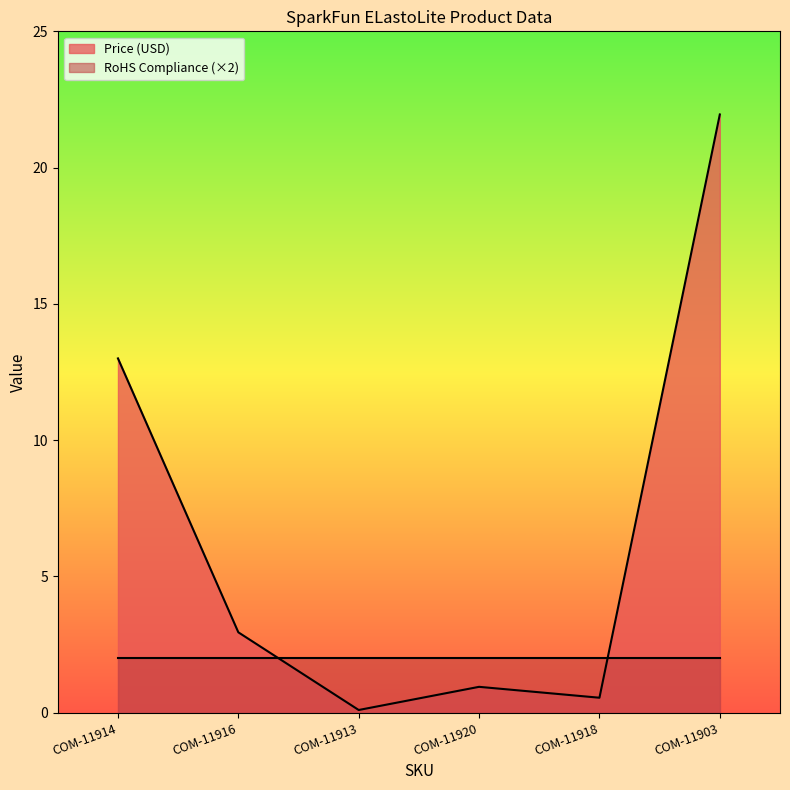

Reading left to right, what are all the values shown in this chart?

COM-11914=13.0	COM-11916=3.0	COM-11913=0.1	COM-11920=0.9	COM-11918=0.6	COM-11903=21.9